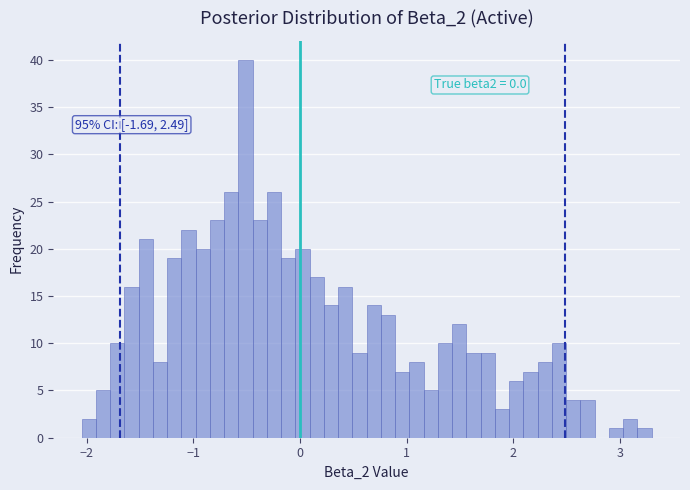

Around what value on the x-axis is the tallest bar? Give the approximate position of its centre, as read against the axis.

-0.5